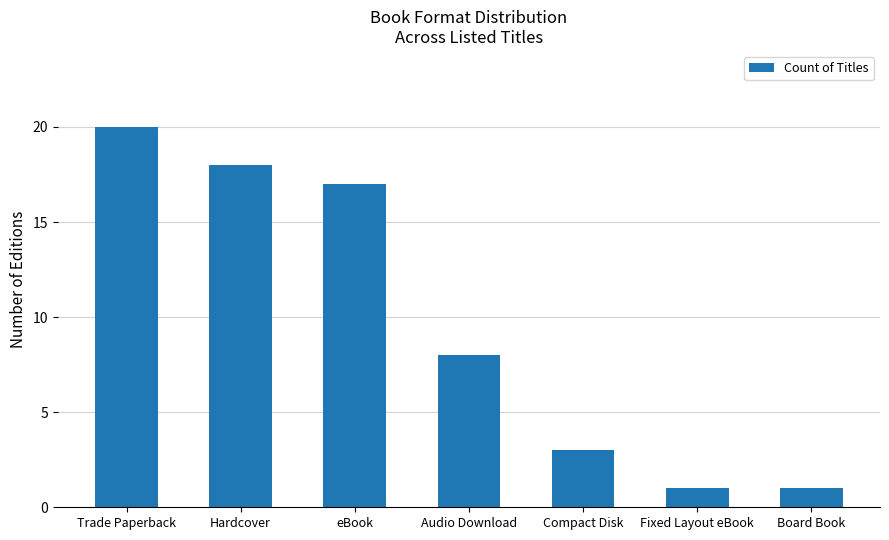

How many bars are there in total?

7